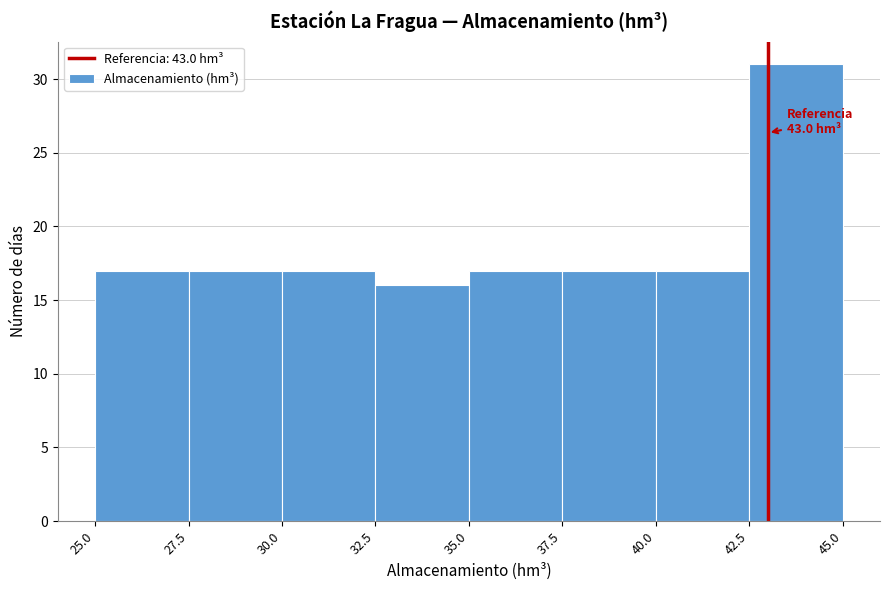

Which range on the x-axis has the tallest bar?

42.5 to 45.0